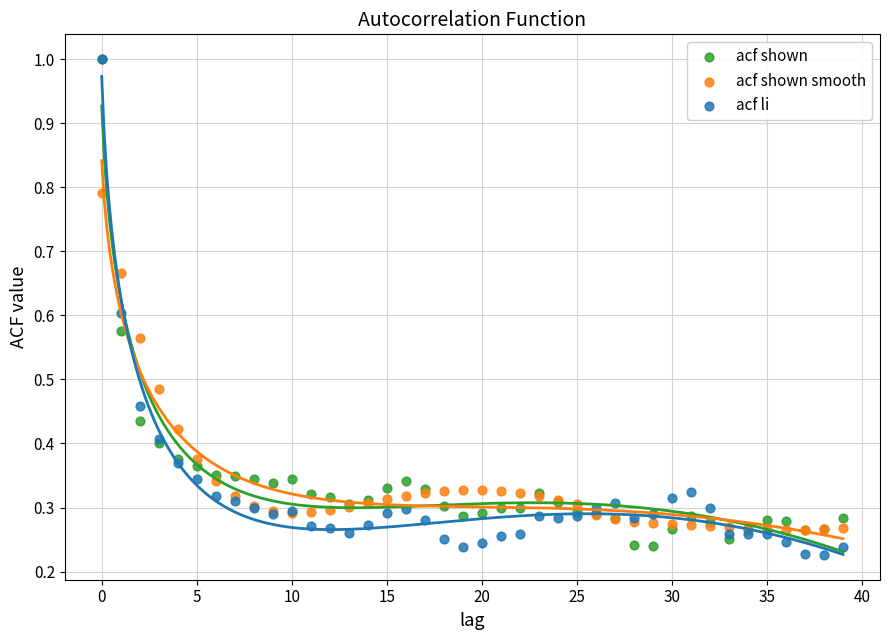

What are all the series names shown in the legend?

acf shown, acf shown smooth, acf li